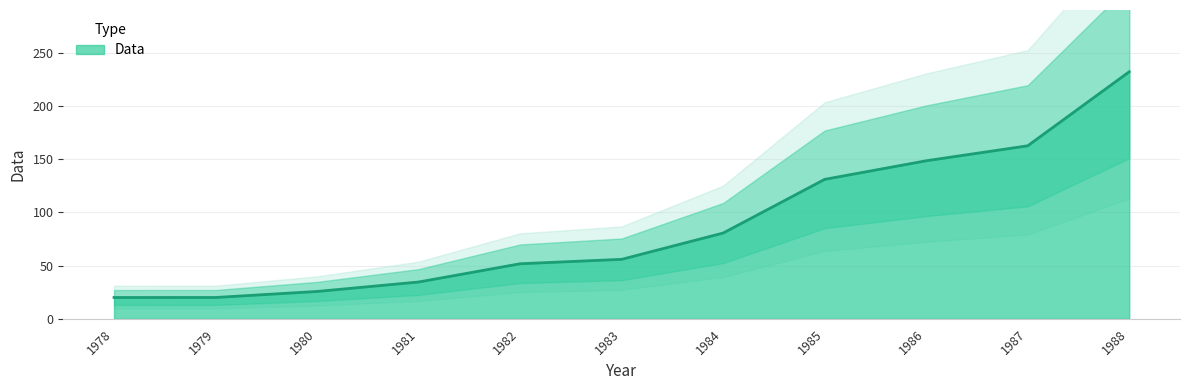

Which category has the lowest value across all series?

1978